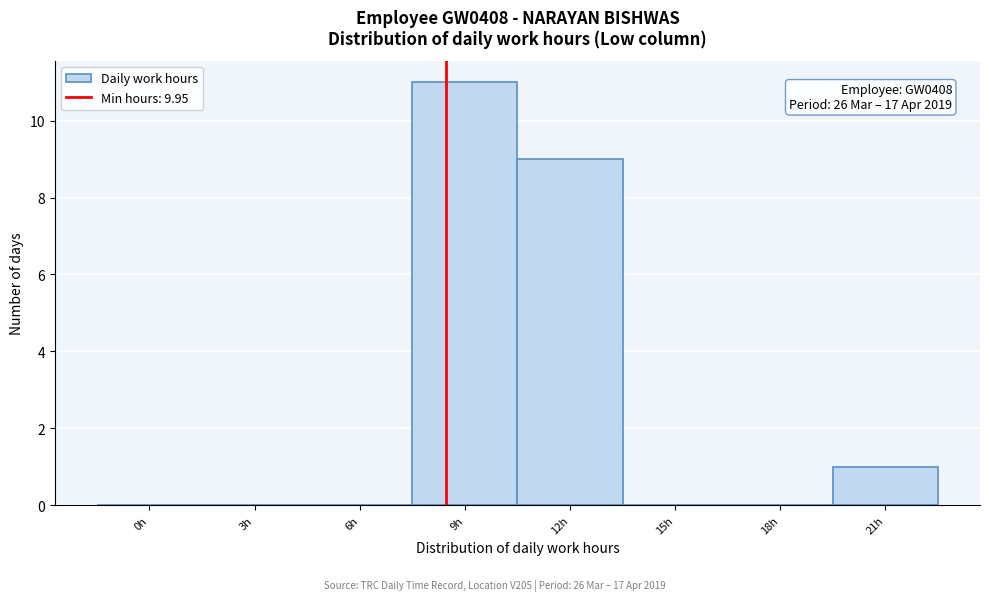

Reading right to left, what are all the values shown in this chart?

21h=1	18h=0	15h=0	12h=9	9h=11	6h=0	3h=0	0h=0